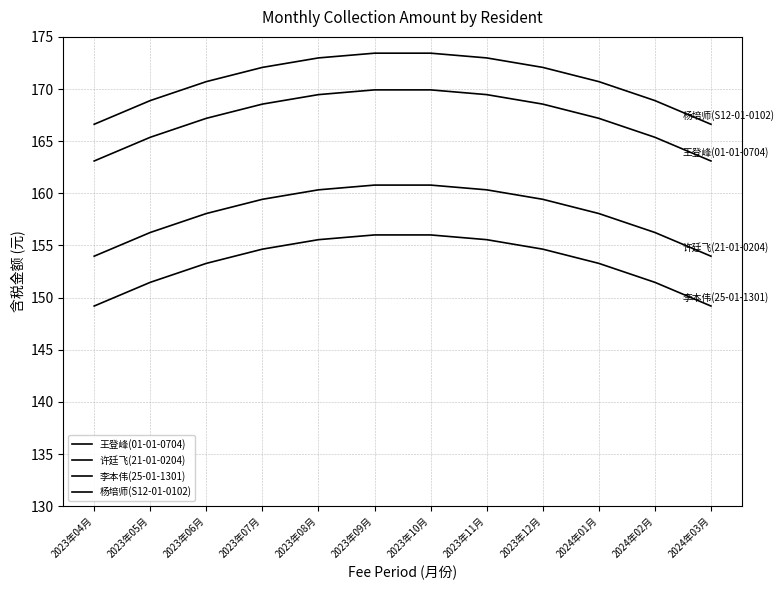

How many lines are shown in the chart?

4